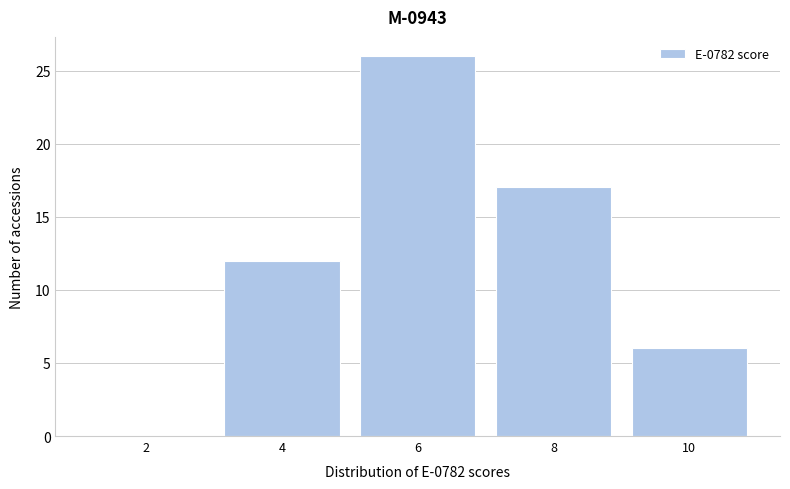

Reading left to right, transcribe all the data shown in this chart.

2=0	4=12	6=26	8=17	10=6